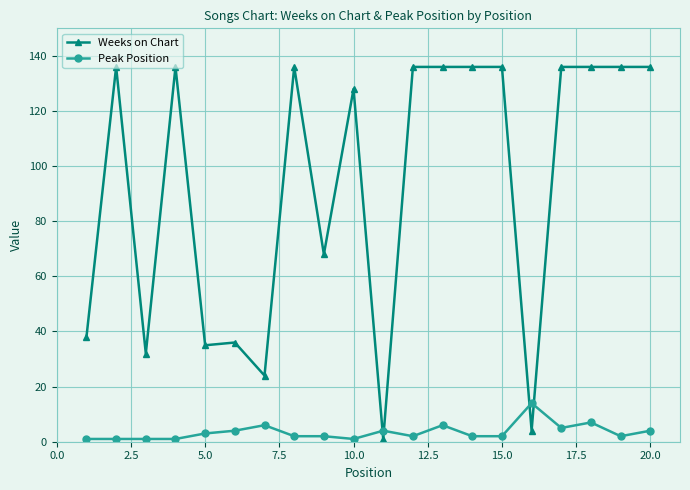

What is the maximum value for Weeks on Chart?

136